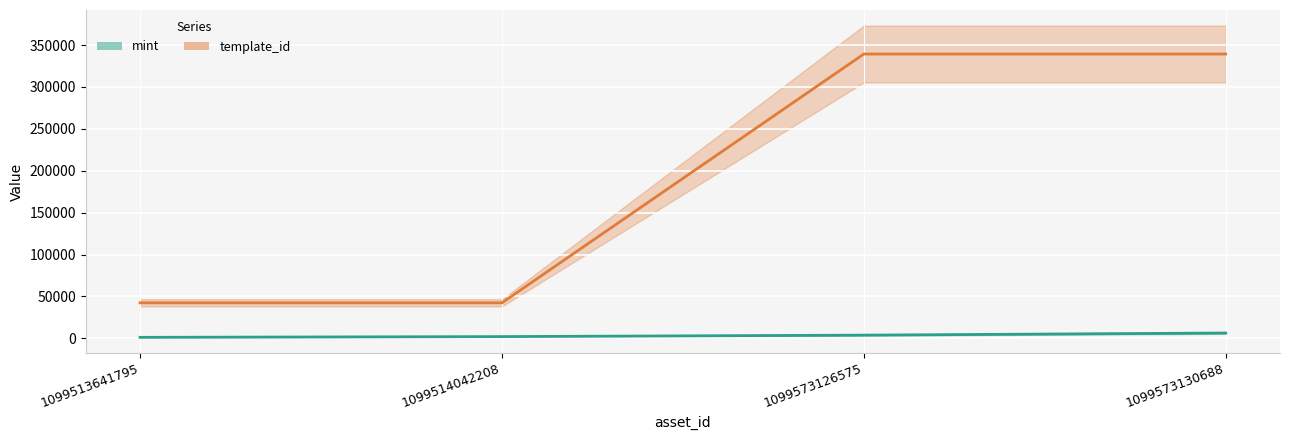

What is the value of the template_id point at the 4th from the left?

339228